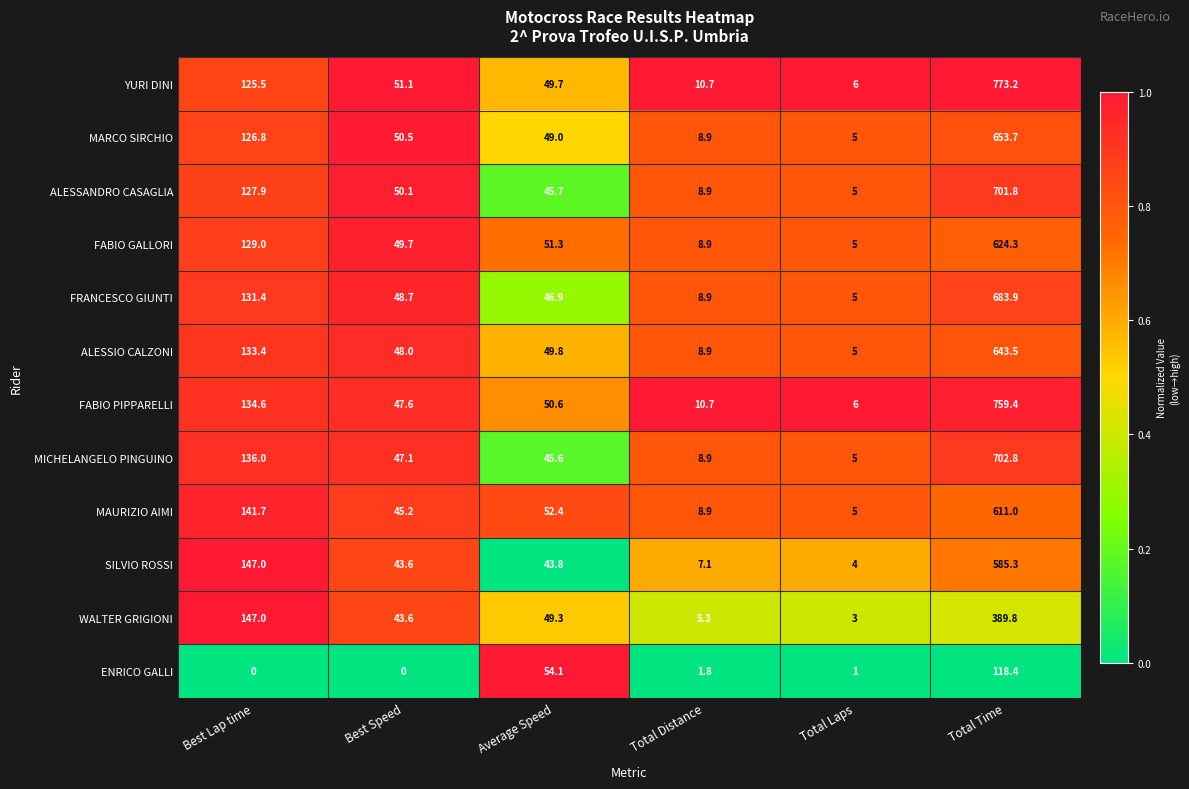

Where is ALESSIO CALZONI nearest to the value 324?

Best Lap time